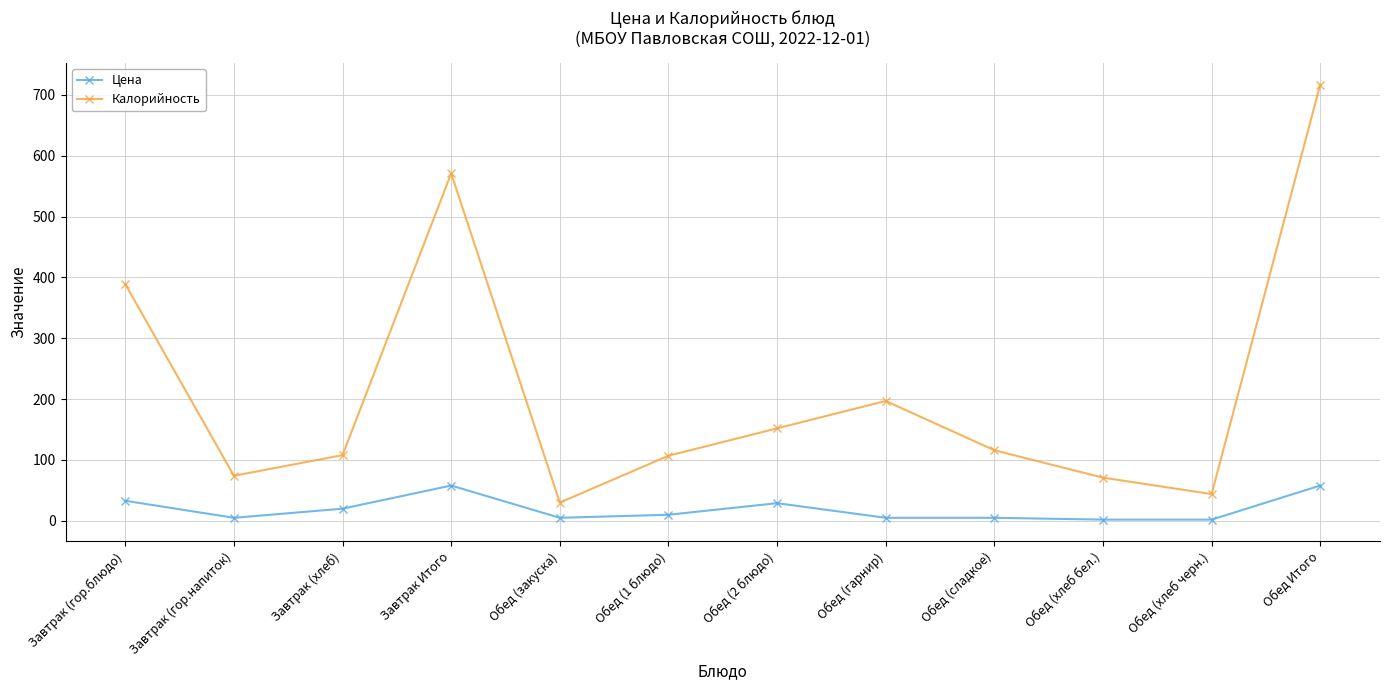

What is the value of the Цена point at the 6th from the left?

10